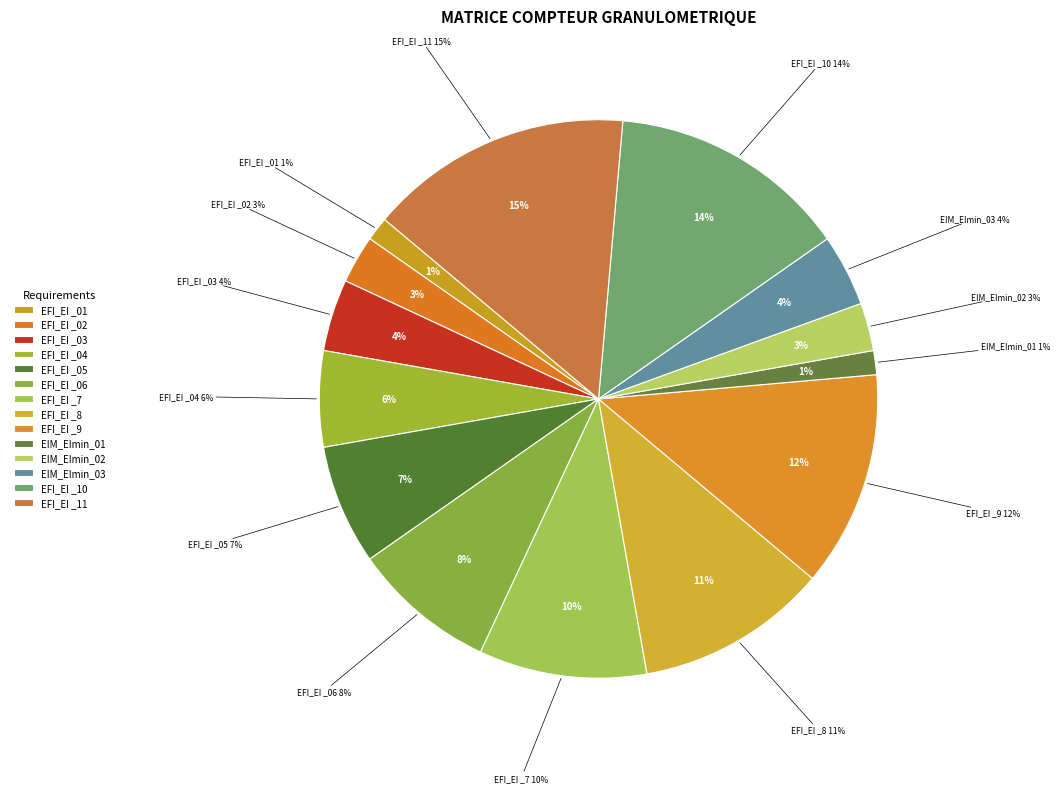

Rank the categories by value from highest to lowest.

EFI_EI _11, EFI_EI _10, EFI_EI _9, EFI_EI _8, EFI_EI _7, EFI_EI _06, EFI_EI _05, EFI_EI _04, EFI_EI _03, EIM_EImin_03, EFI_EI _02, EIM_EImin_02, EFI_EI _01, EIM_EImin_01